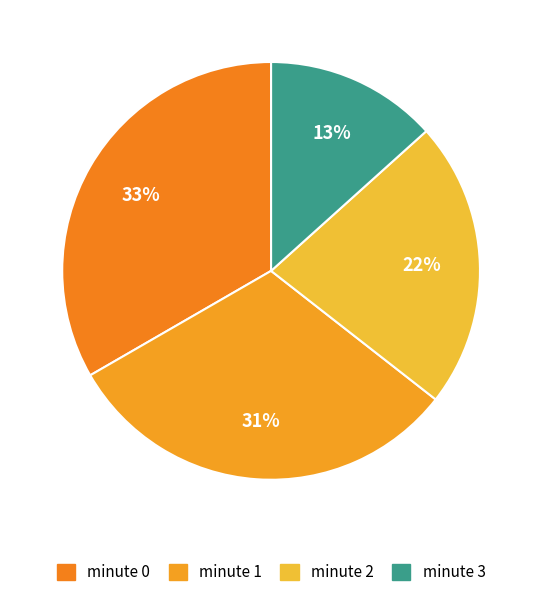

How many segments does this pie chart have?

4